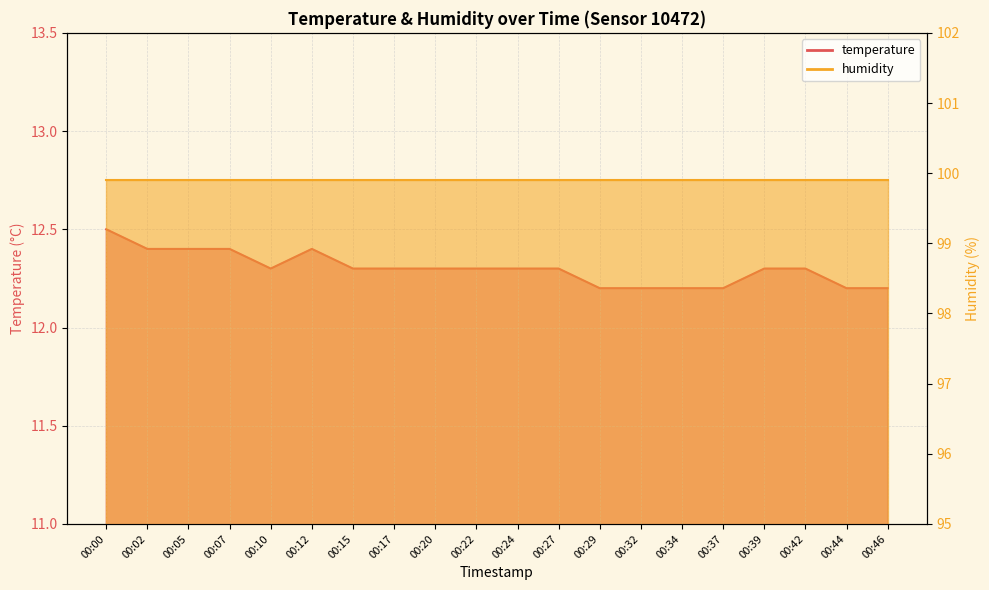

The chart shows a value of 19.1 at 00:22. True or false?

False